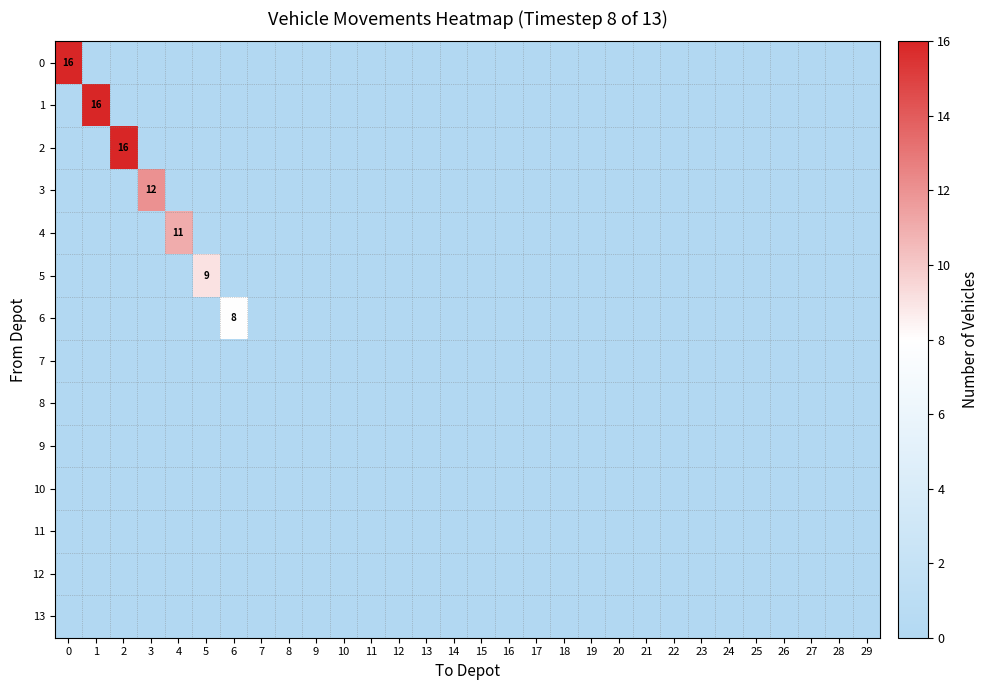

Between 6 and 29, which series saw the biggest shift?

6